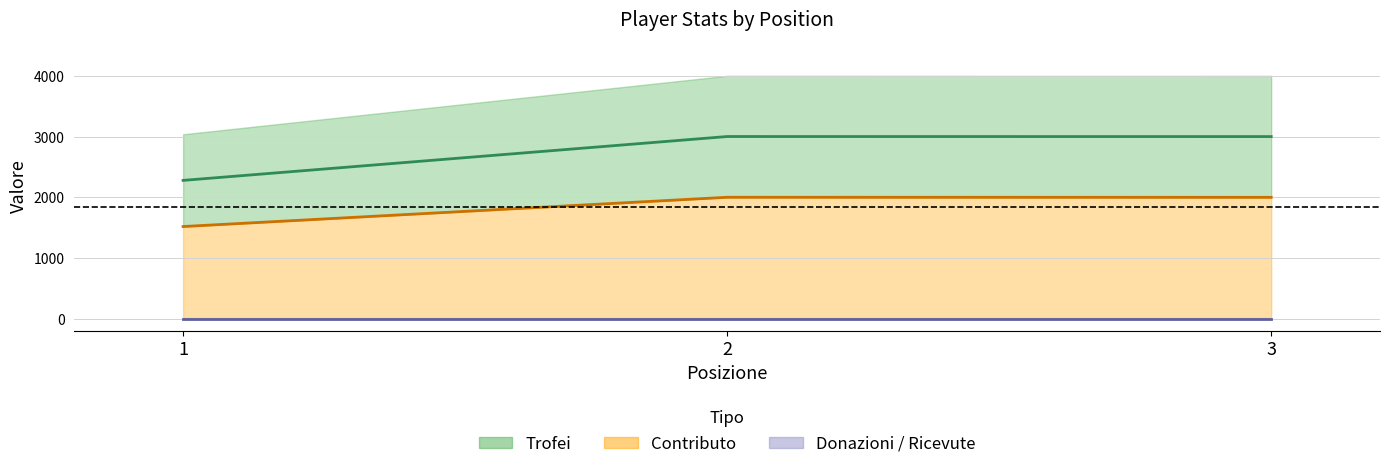

How many data points in Trofei are above 3000?

2